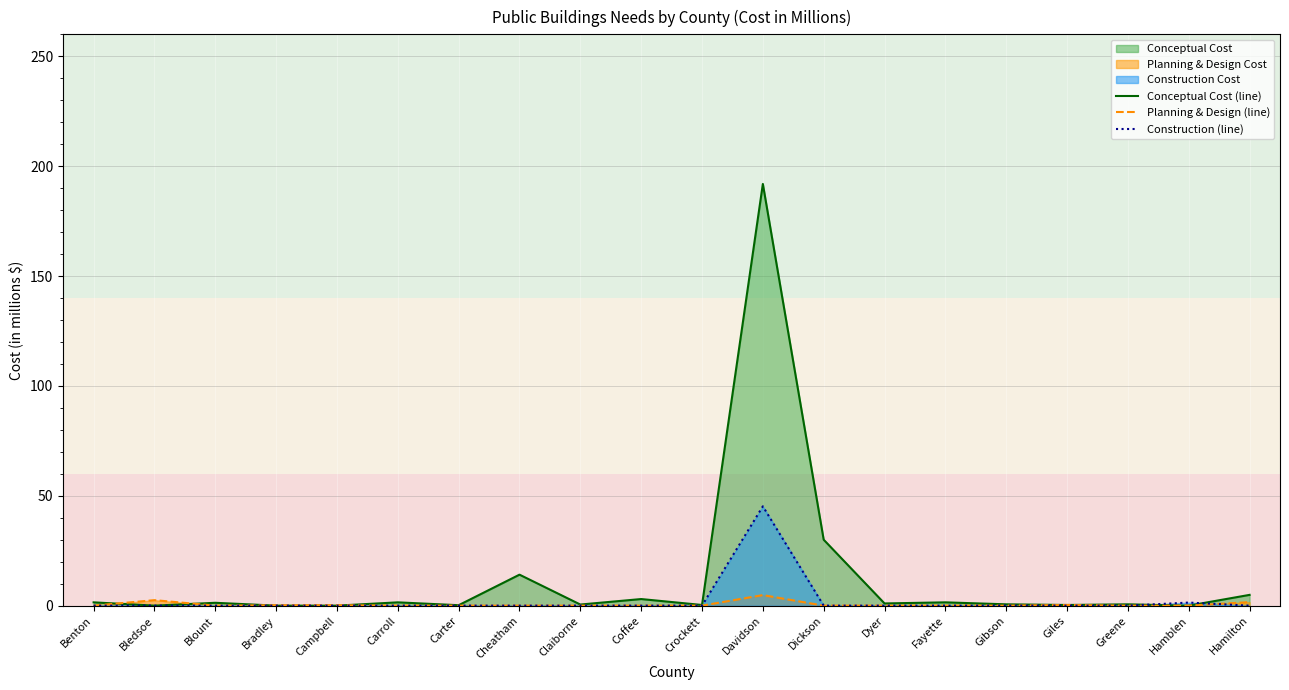

How many interior local valleys does the Planning & Design (line) series have?

1